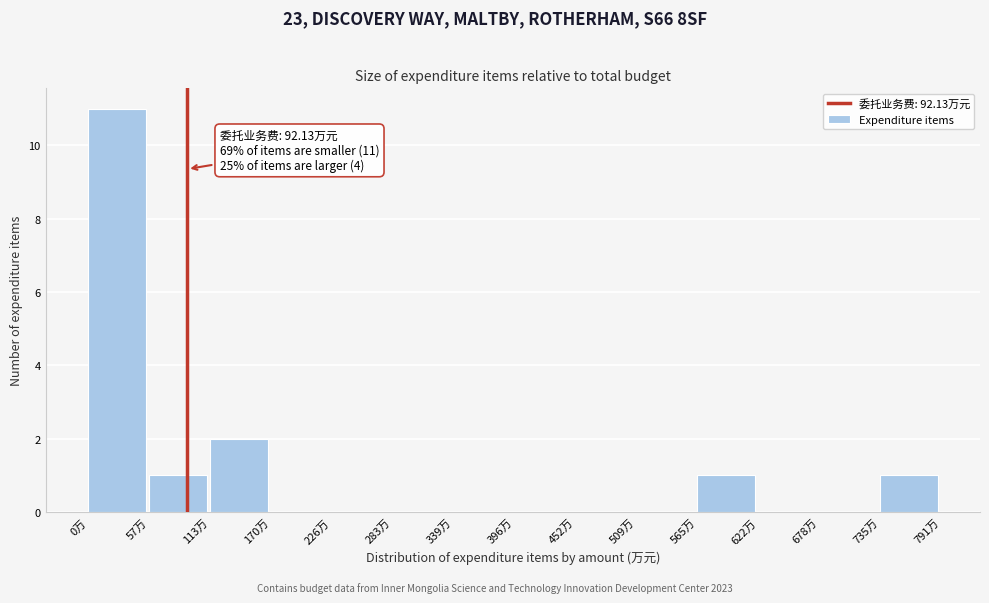

Which range on the x-axis has the tallest bar?

0 to 60